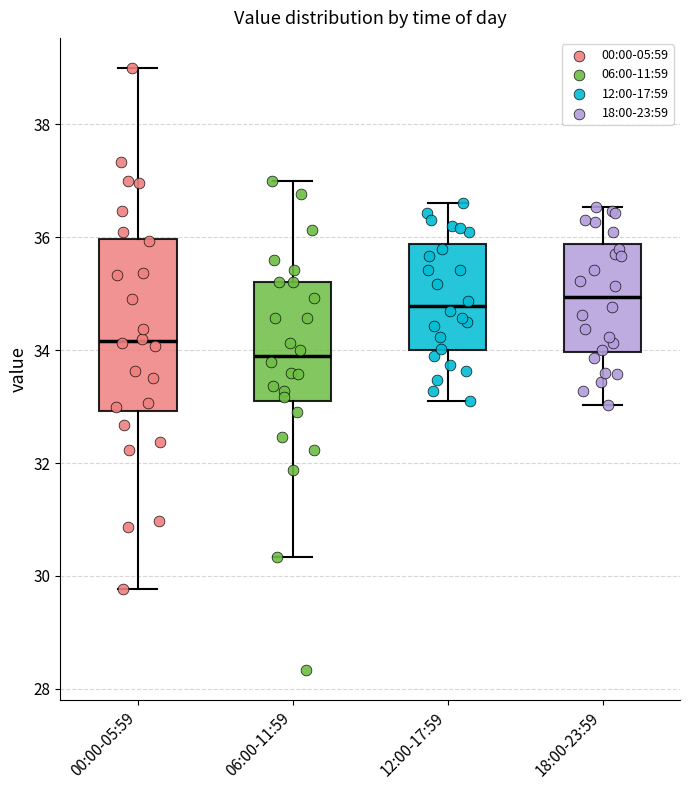

Reading left to right, read every box against the y-axis: the position of its median line, the range the box covers, and the ends of its whiskers. The values are not printed on the chart, so give them approximately, as read against the axis.

00:00-05:59: median 34.2, box 33.0 to 36.0, whiskers 29.8 to 39.0
06:00-11:59: median 34.0, box 33.2 to 35.2, whiskers 30.4 to 37.0
12:00-17:59: median 34.8, box 34.0 to 35.8, whiskers 33.2 to 36.6
18:00-23:59: median 35.0, box 34.0 to 35.8, whiskers 33.0 to 36.6